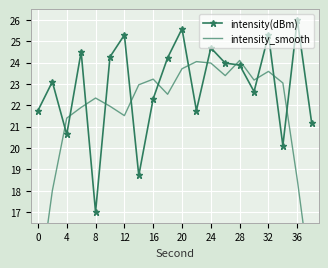

What are all the series names shown in the legend?

intensity(dBm), intensity_smooth